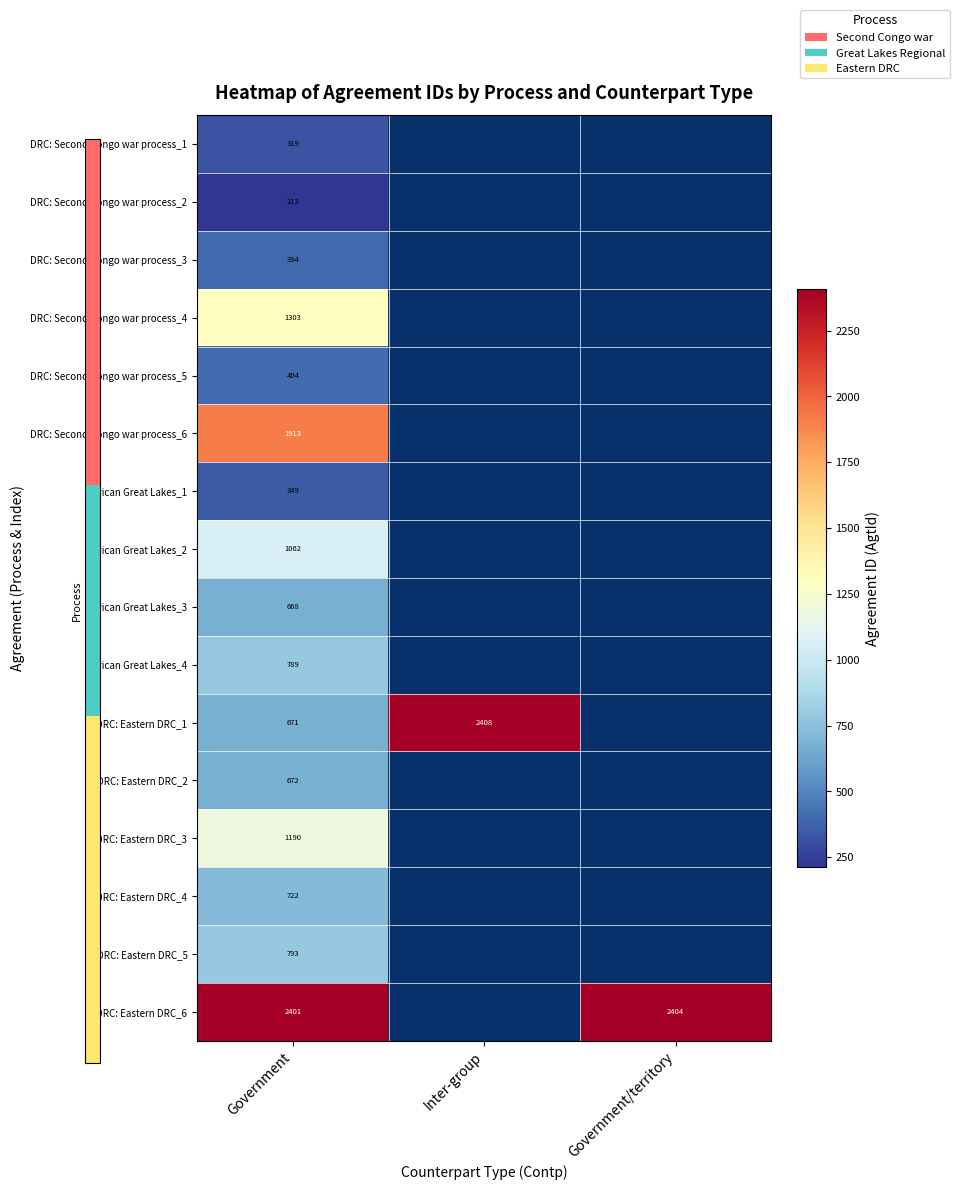

How many data points does each series have?

3